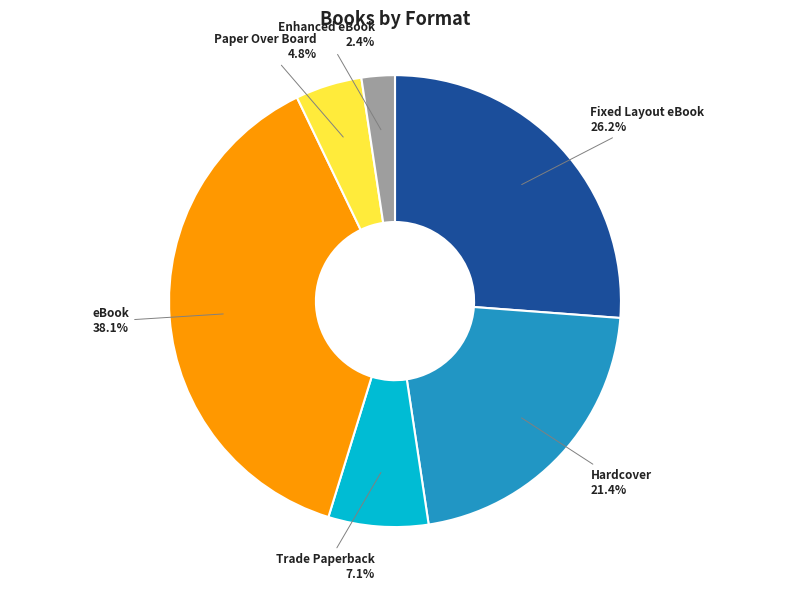

Is there any slice that represents more than half of the pie?

No